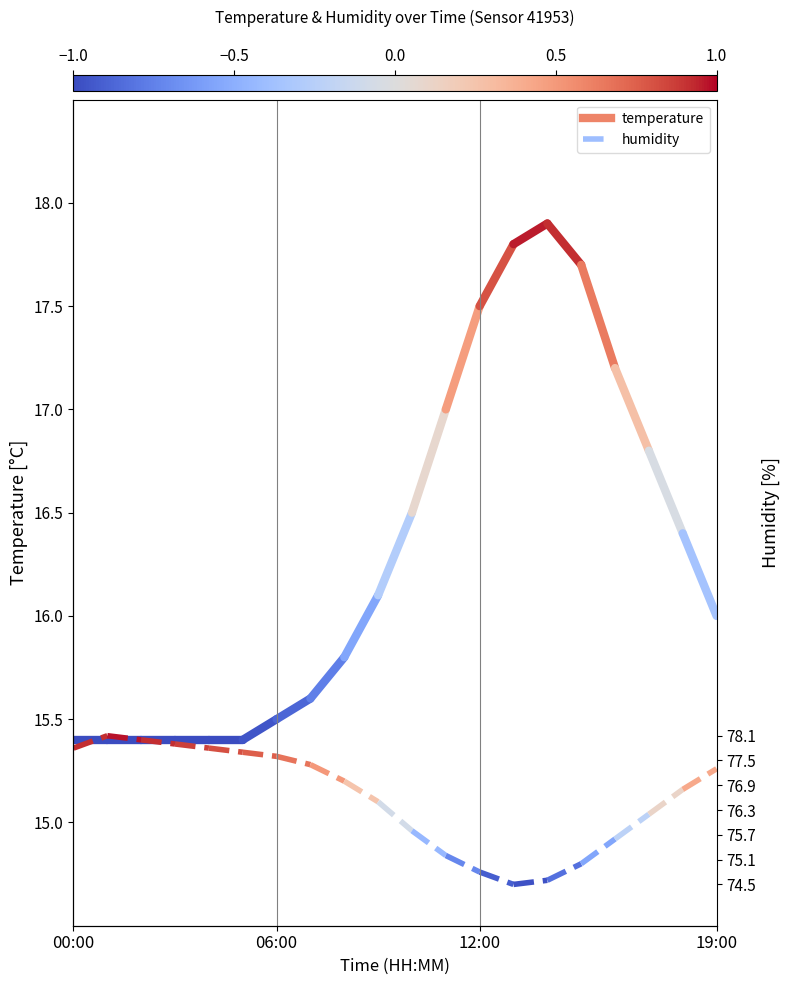

The value of temperature at 06:00 is 4.1. True or false?

False